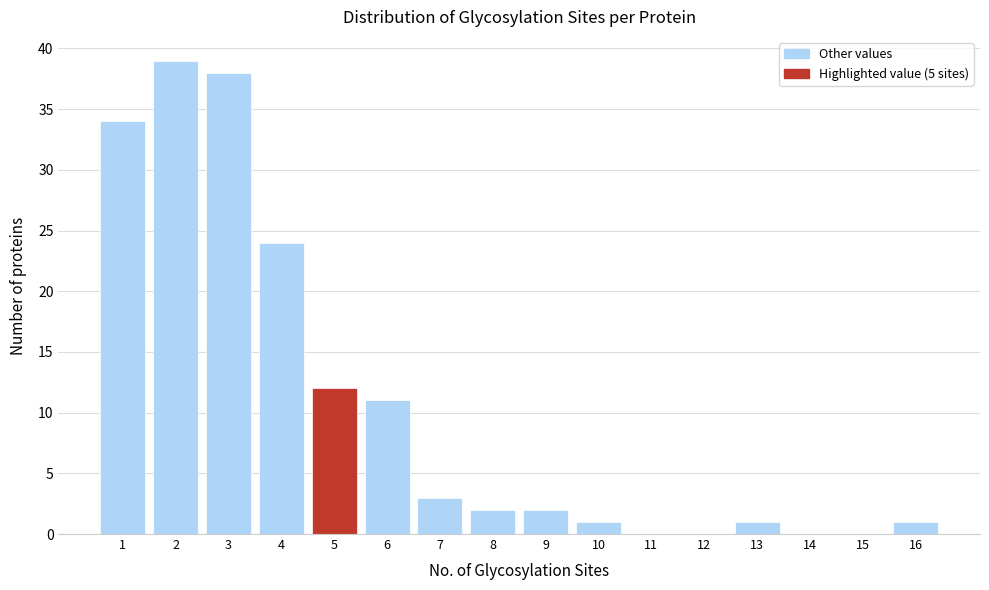

Reading left to right, list every bar in this chart as the range it spans on the x-axis followed by its height. The values are not printed on the chart, so give them approximately, as read against the axis.

0.5 to 1.5: 34
1.5 to 2.5: 39
2.5 to 3.5: 38
3.5 to 4.5: 24
4.5 to 5.5: 12
5.5 to 6.5: 11
6.5 to 7.5: 3
7.5 to 8.5: 2
8.5 to 9.5: 2
9.5 to 10.5: 1
10.5 to 11.5: 0
11.5 to 12.5: 0
12.5 to 13.5: 1
13.5 to 14.5: 0
14.5 to 15.5: 0
15.5 to 16.5: 1